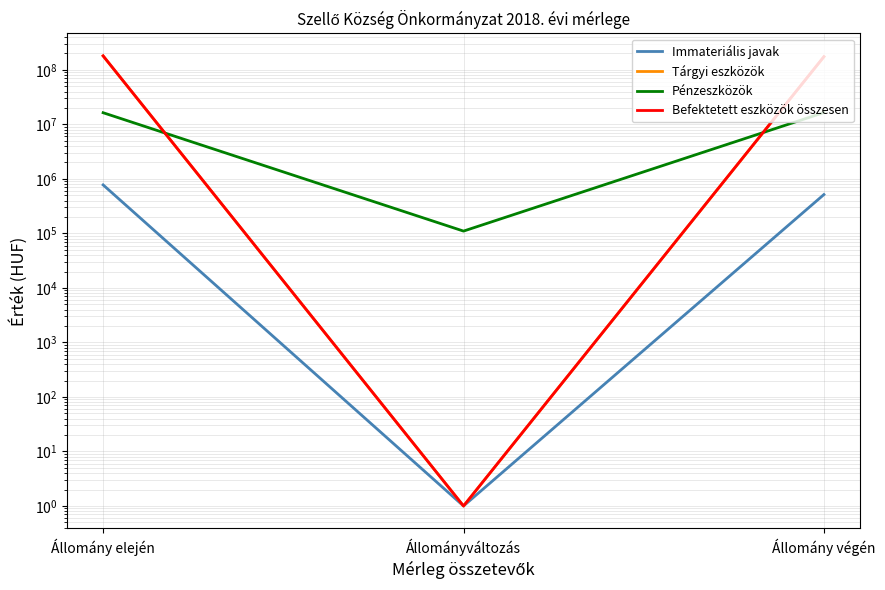

Reading right to left, list all the values displayed in this chart.

Immateriális javak: 516168	1	776012
Tárgyi eszközök: 174106773	1	179949786
Pénzeszközök: 16475346	110273	16365073
Befektetett eszközök összesen: 174622941	1	180725798